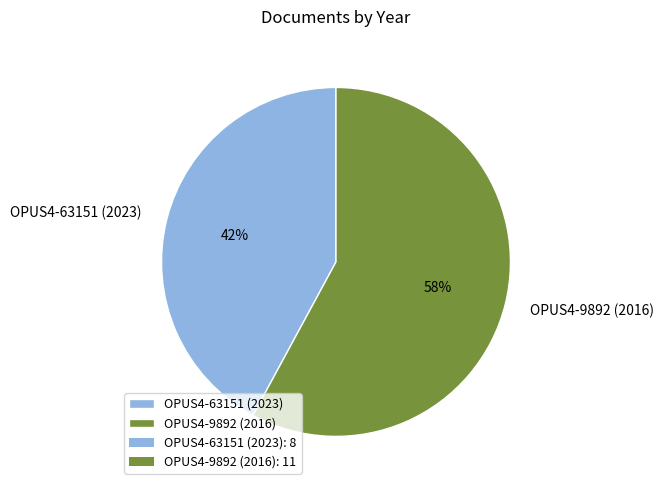

Rank the categories by value from lowest to highest.

OPUS4-63151 (2023), OPUS4-9892 (2016)